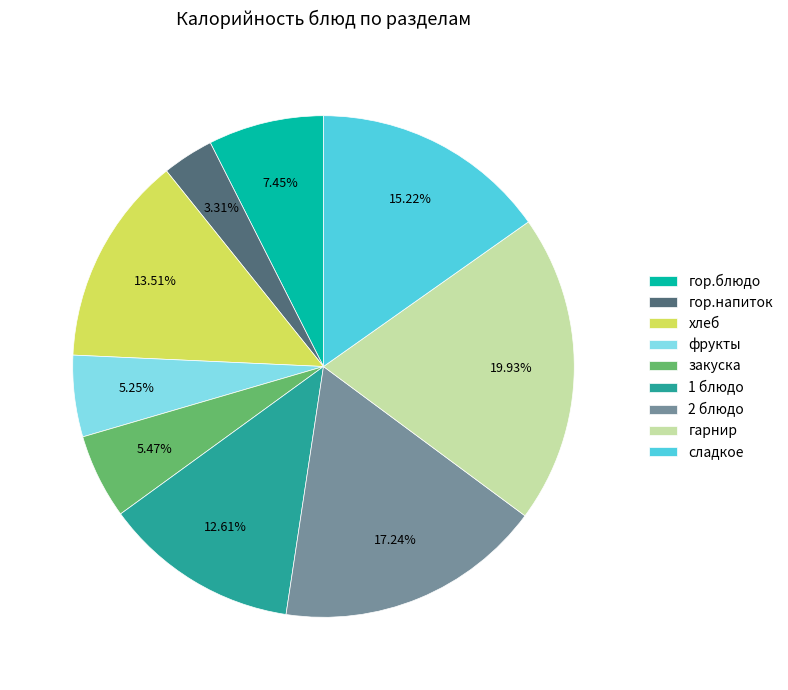

What percentage is the хлеб slice, to the nearest percent?

14%